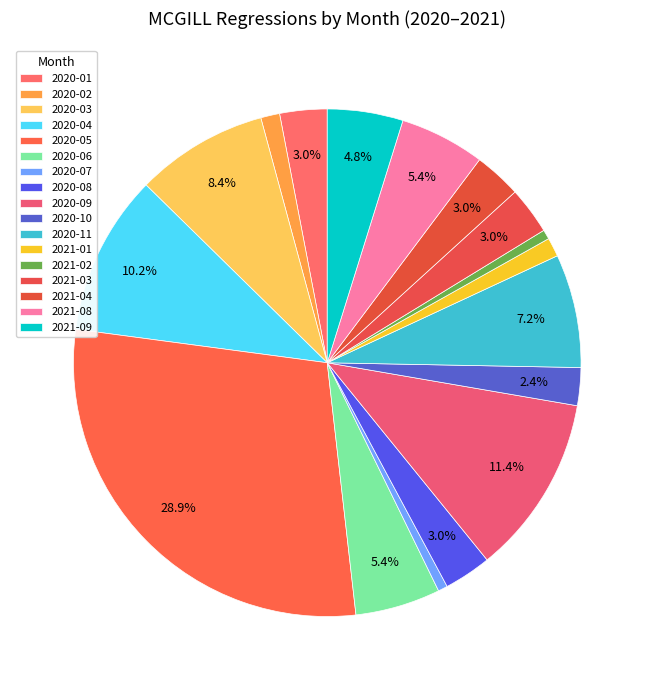

How many slices are in this pie chart?

17